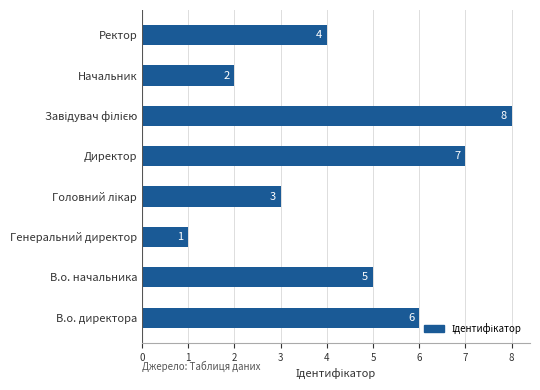

What is the smallest value displayed?

1